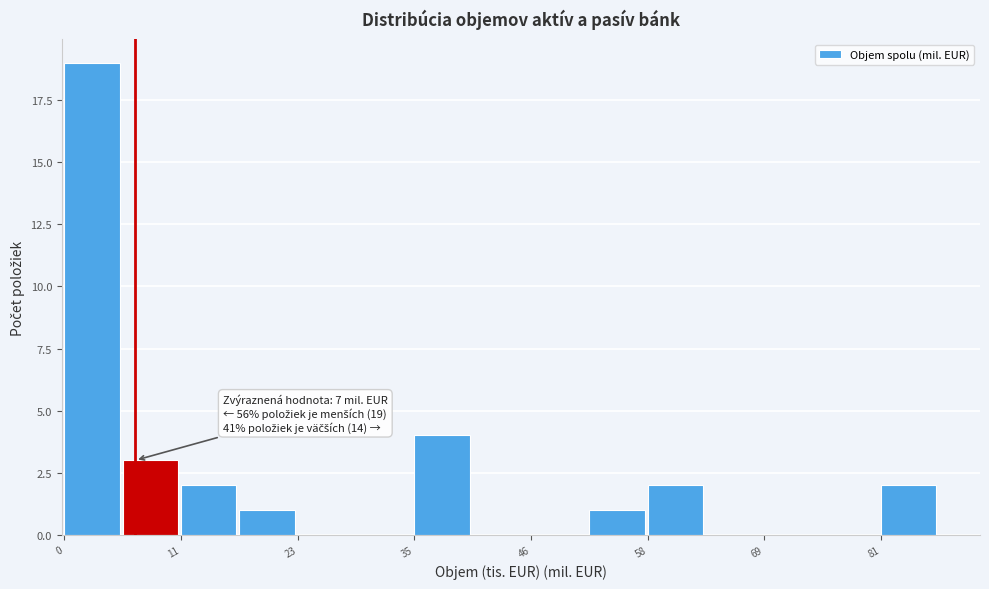

Around what value on the x-axis is the tallest bar? Give the approximate position of its centre, as read against the axis.

2